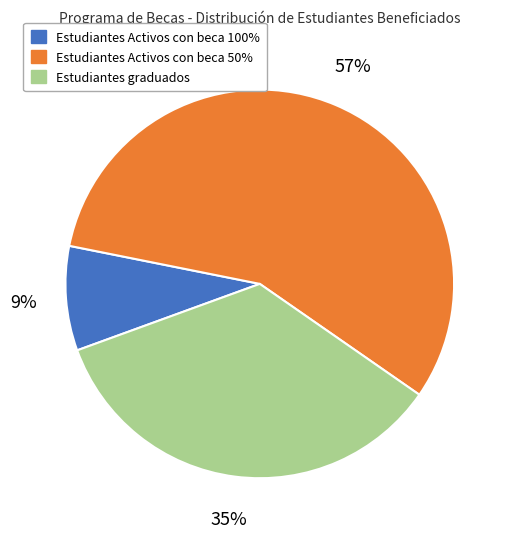

Between Estudiantes graduados and Estudiantes Activos con beca 50%, which is larger?

Estudiantes Activos con beca 50%